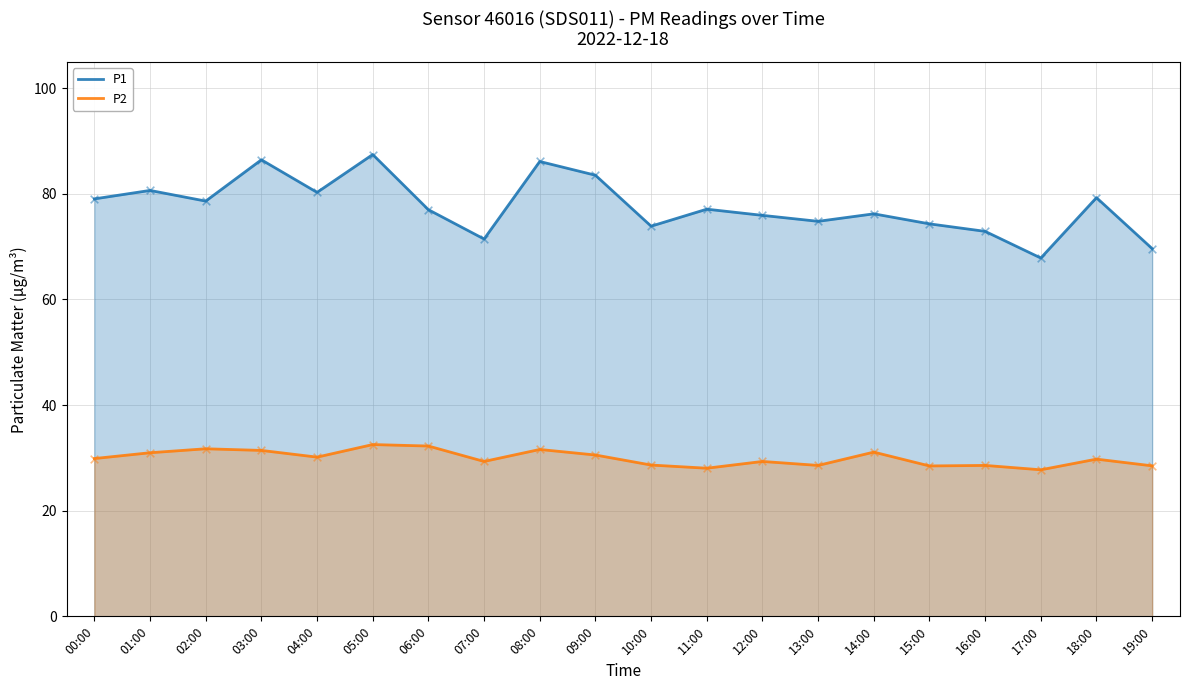

Which series contains the highest Y value?

P1